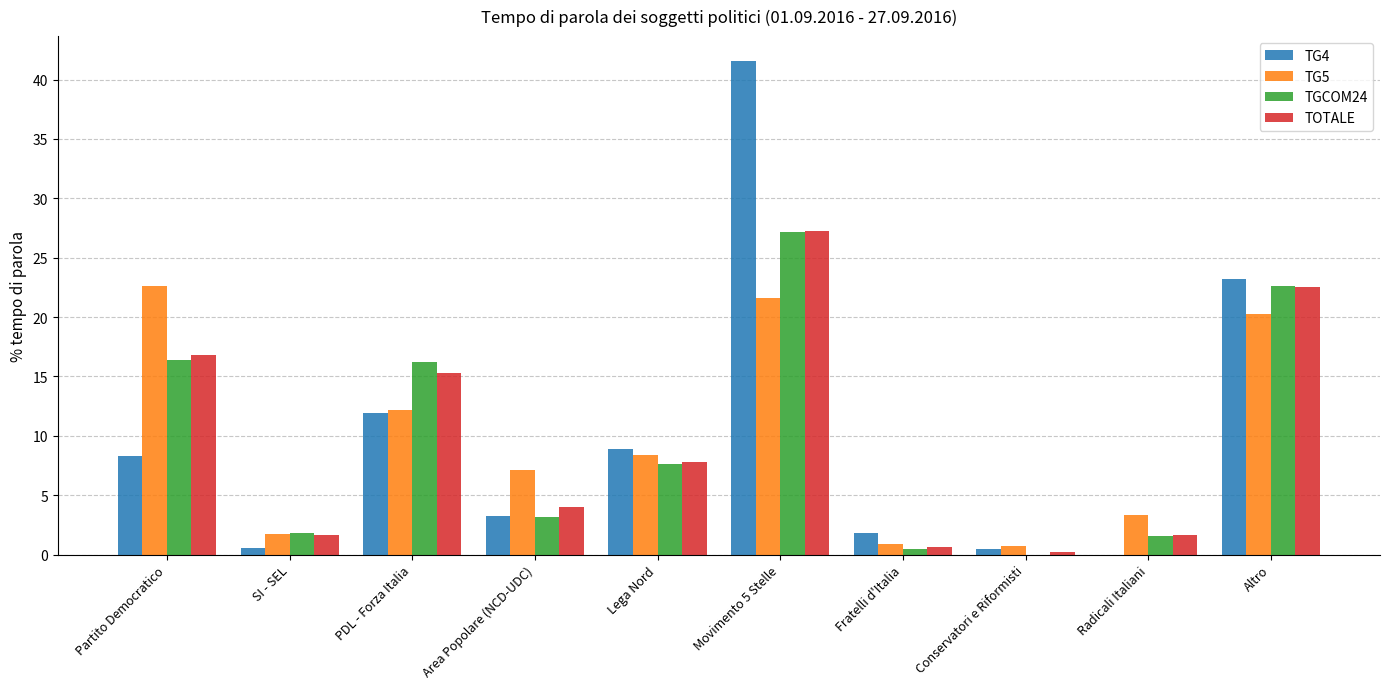

What is the sum of all TGCOM24 values?

97.1